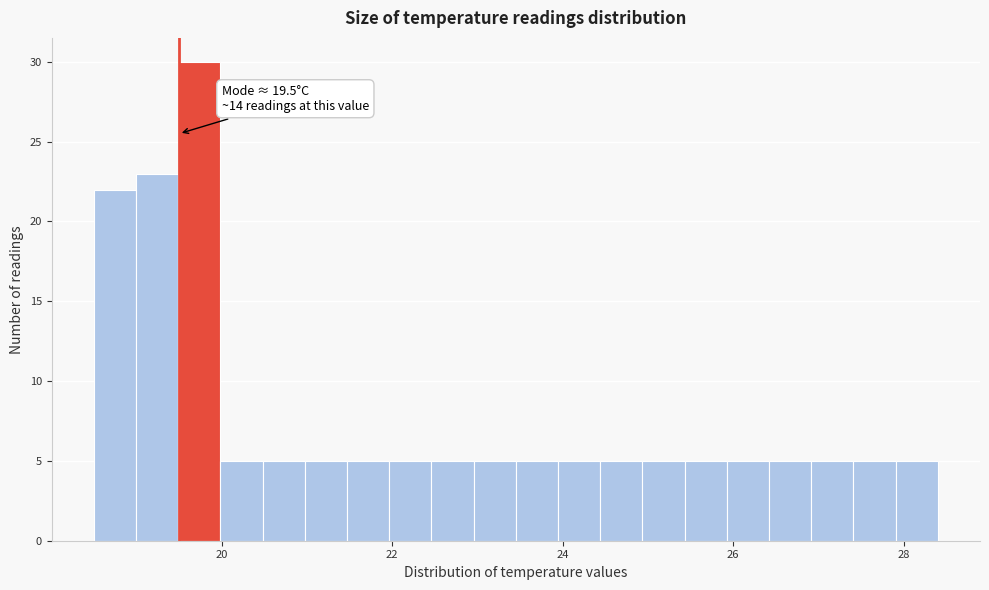

Read against the x-axis, roughly where is the centre of the tallest bar?

19.8